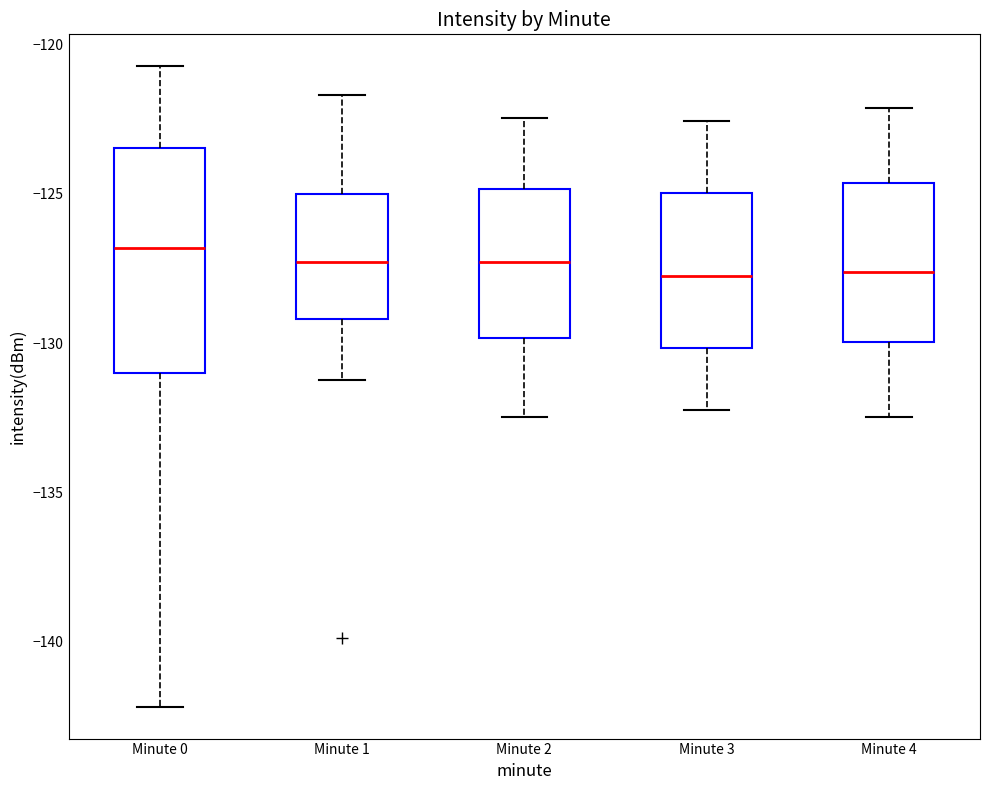

Which box is the tallest, from its lower edge to its upper edge?

Minute 0